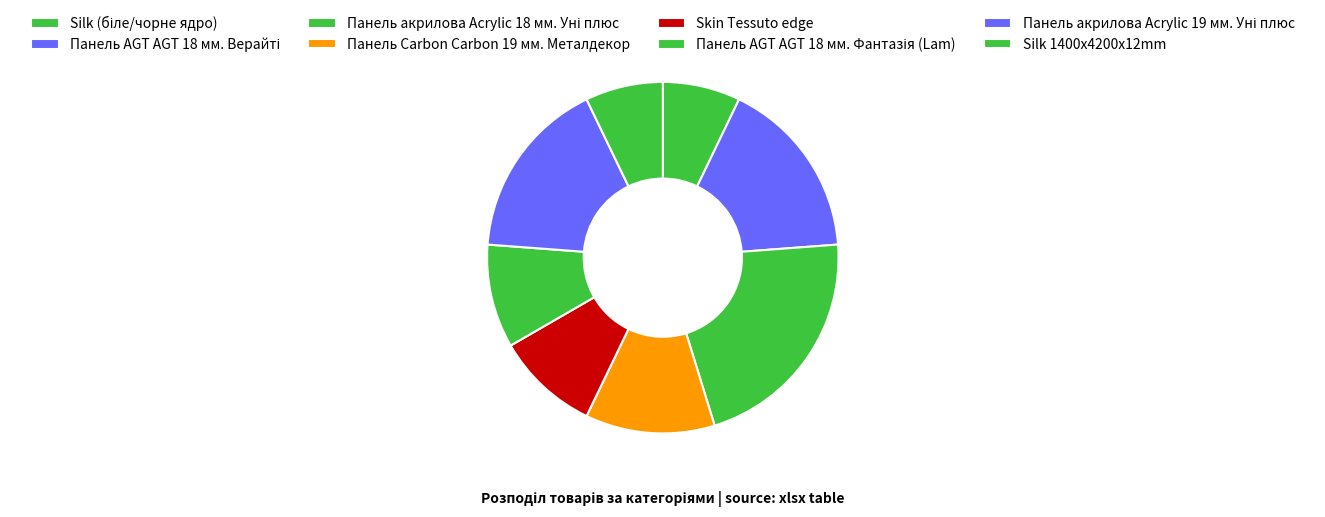

Which slice is the smallest?

Silk (біле/чорне ядро)